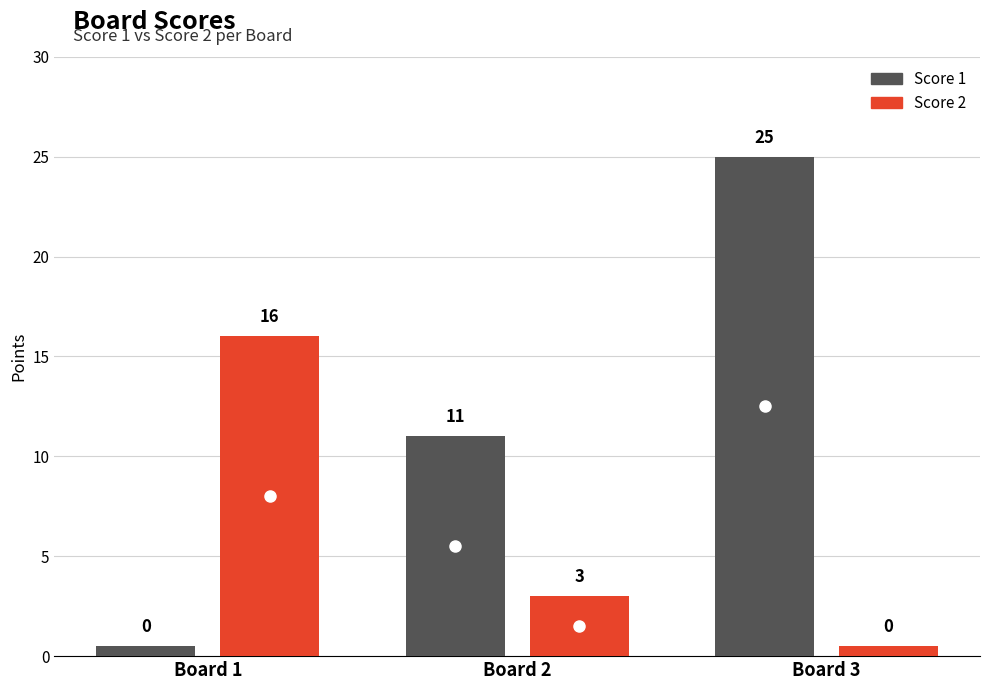

Rank the series by their maximum value, from lowest to highest.

Score 2, Score 1